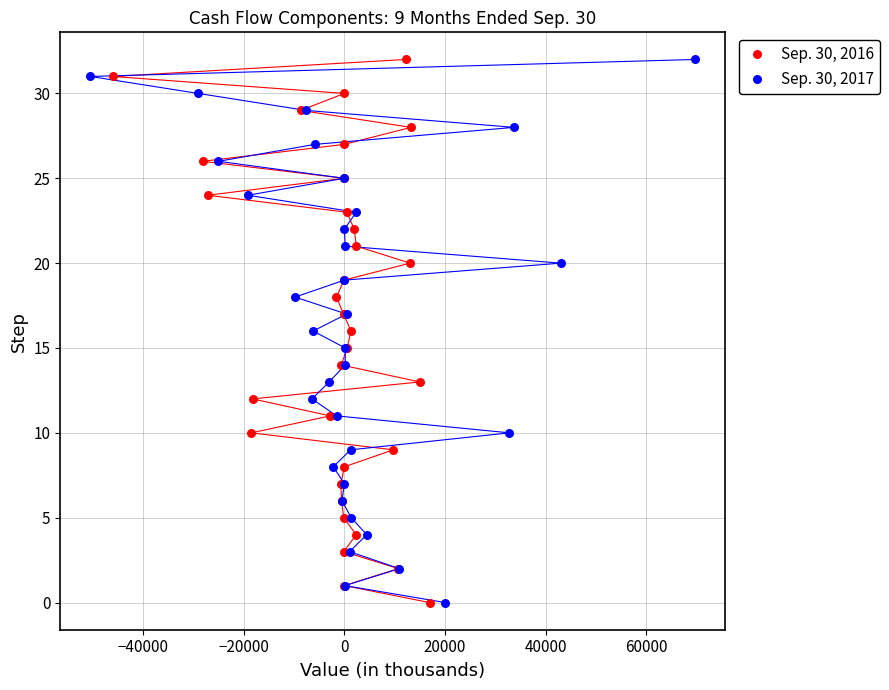

What are all the series names shown in the legend?

Sep. 30, 2016, Sep. 30, 2017